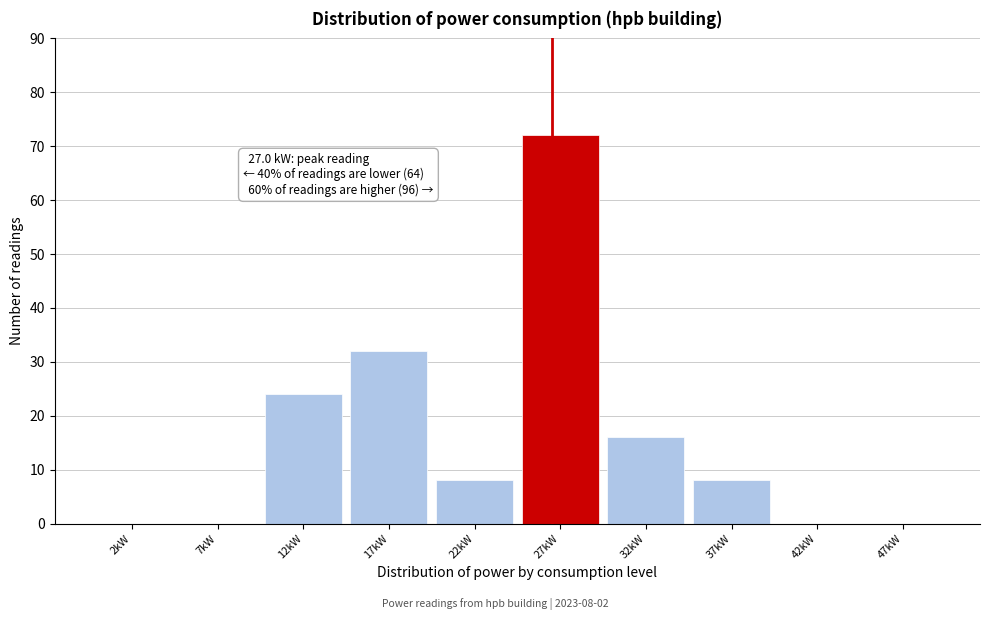

Over which range of the x-axis is the bar tallest?

25 to 30